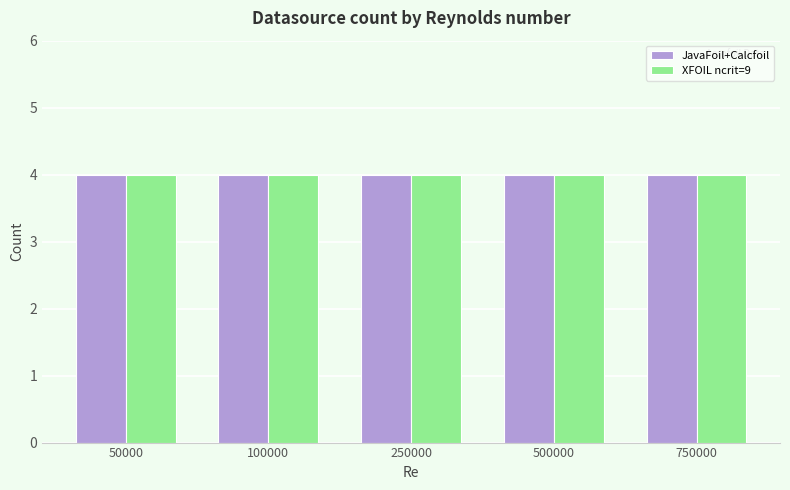

List the series in order of their peak value, highest first.

JavaFoil+Calcfoil, XFOIL ncrit=9